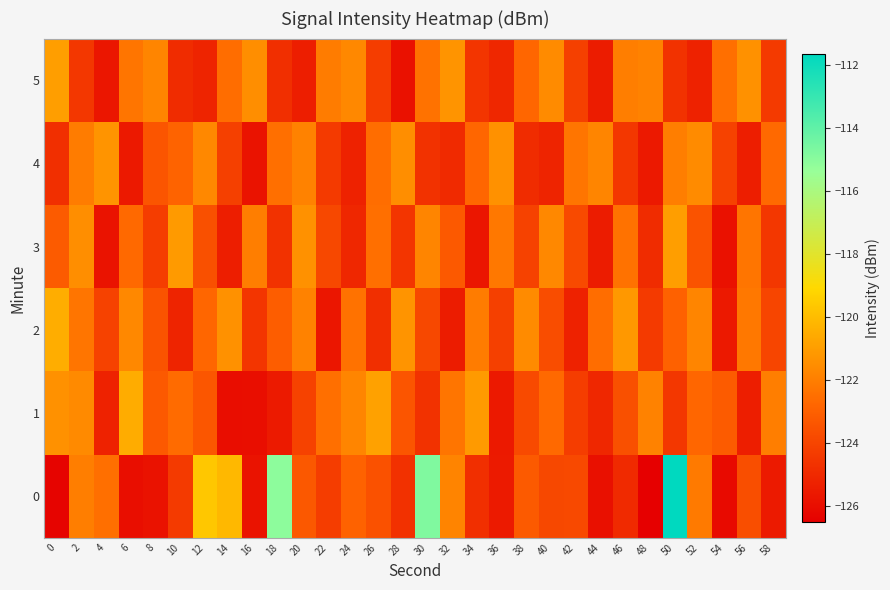

Reading left to right, transcribe all the data shown in this chart.

0: 0=-126.4	2=-122.0	4=-122.5	6=-126.0	8=-125.8	10=-124.4	12=-119.6	14=-120.2	16=-125.8	18=-115.1	20=-123.3	22=-124.3	24=-122.9	26=-123.5	28=-124.7	30=-114.8	32=-121.8	34=-124.8	36=-125.5	38=-123.2	40=-123.9	42=-123.9	44=-125.9	46=-125.0	48=-126.5	50=-111.7	52=-122.1	54=-126.1	56=-123.7	58=-125.6
1: 0=-121.4	2=-121.6	4=-125.3	6=-120.5	8=-123.3	10=-122.6	12=-123.4	14=-126.0	16=-126.0	18=-125.5	20=-124.1	22=-122.5	24=-121.8	26=-120.9	28=-123.4	30=-124.7	32=-122.3	34=-121.1	36=-125.6	38=-123.8	40=-122.7	42=-124.3	44=-125.1	46=-123.6	48=-121.9	50=-124.5	52=-122.8	54=-123.2	56=-125.4	58=-122.0
2: 0=-120.5	2=-122.3	4=-124.1	6=-121.7	8=-123.5	10=-125.2	12=-122.8	14=-121.4	16=-124.6	18=-123.1	20=-121.9	22=-125.7	24=-122.4	26=-124.8	28=-121.3	30=-123.9	32=-125.5	34=-122.1	36=-124.2	38=-121.6	40=-123.7	42=-125.3	44=-122.6	46=-121.2	48=-124.4	50=-123.0	52=-121.8	54=-125.6	56=-122.2	58=-124.0
3: 0=-123.2	2=-121.5	4=-125.8	6=-122.7	8=-124.3	10=-121.1	12=-123.6	14=-125.4	16=-122.0	18=-124.7	20=-121.4	22=-123.9	24=-125.1	26=-122.5	28=-124.6	30=-121.8	32=-123.3	34=-125.7	36=-122.2	38=-124.1	40=-121.7	42=-123.8	44=-125.5	46=-122.4	48=-124.9	50=-121.0	52=-123.5	54=-125.9	56=-122.3	58=-124.5
4: 0=-124.8	2=-122.1	4=-121.3	6=-125.6	8=-123.4	10=-122.9	12=-121.7	14=-124.2	16=-125.8	18=-122.5	20=-121.9	22=-124.4	24=-125.3	26=-122.6	28=-121.5	30=-124.7	32=-125.0	34=-122.8	36=-121.4	38=-124.9	40=-125.2	42=-122.3	44=-121.8	46=-124.5	48=-125.6	50=-122.0	52=-121.6	54=-124.1	56=-125.4	58=-122.7
5: 0=-121.0	2=-124.5	4=-125.7	6=-122.3	8=-121.8	10=-124.9	12=-125.2	14=-122.6	16=-121.5	18=-124.8	20=-125.4	22=-122.1	24=-121.7	26=-124.3	28=-125.9	30=-122.4	32=-121.3	34=-124.6	36=-125.1	38=-122.8	40=-121.6	42=-124.2	44=-125.5	46=-122.0	48=-121.9	50=-124.7	52=-125.3	54=-122.5	56=-121.4	58=-124.4